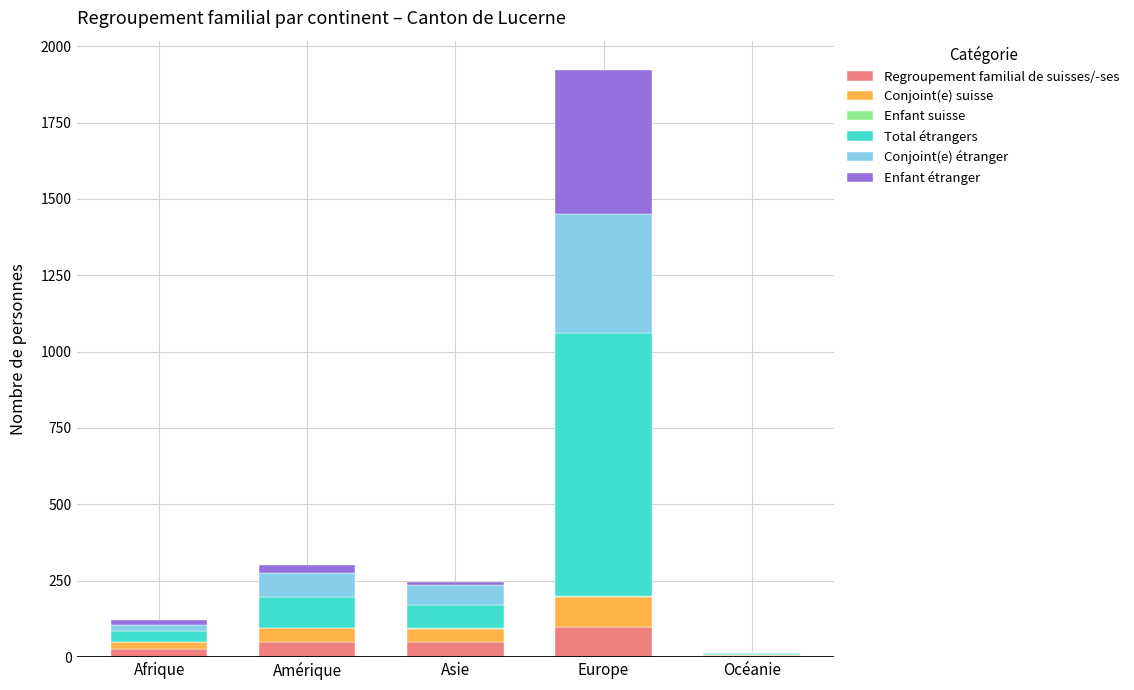

At which category is the sum across all series the highest?

Europe